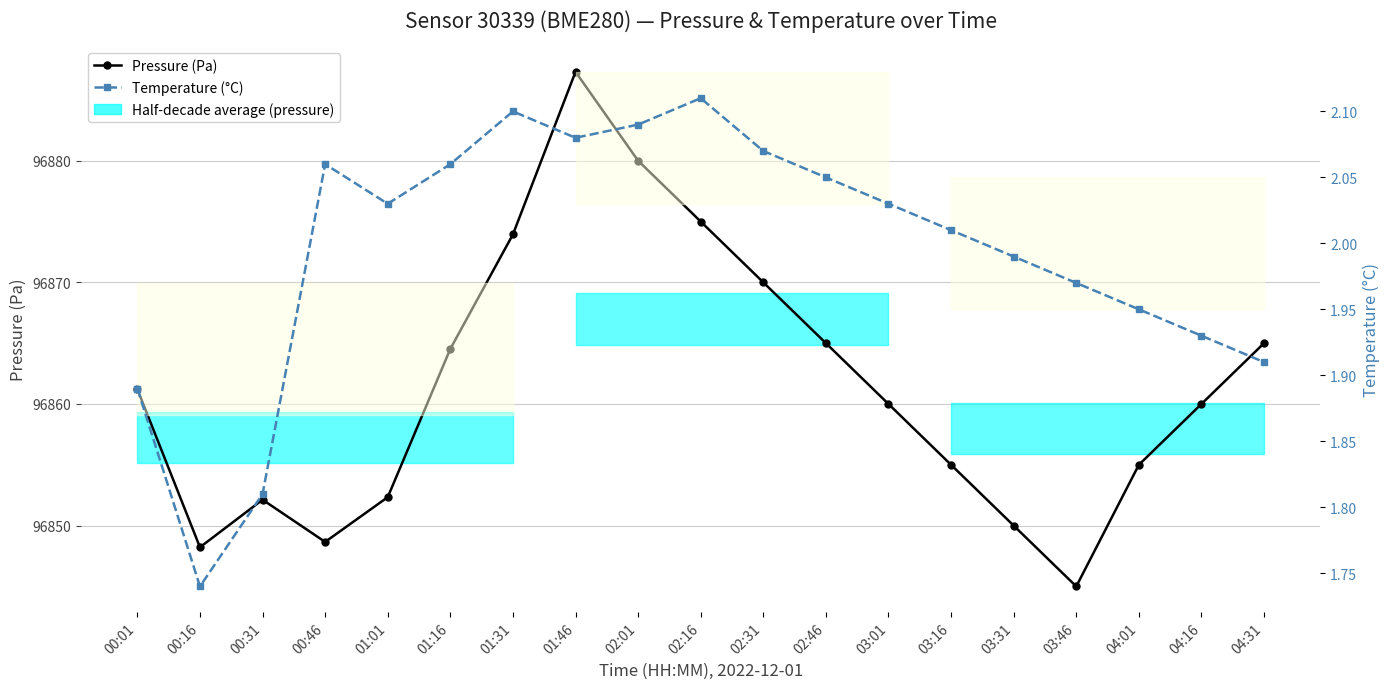

What is the difference between the Pressure (Pa) values at 04:31 and 01:31?

8.9